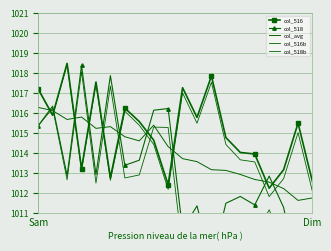

The value of col_516 at 18 is 1015.5. True or false?

True